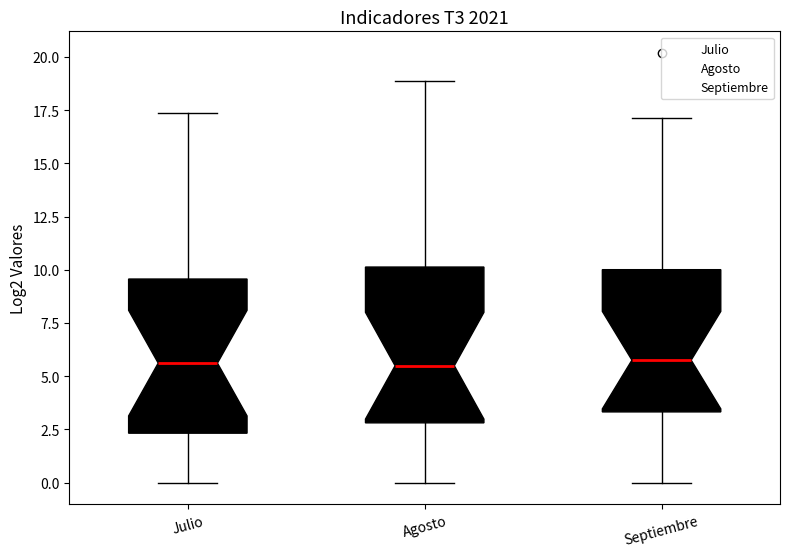

Where is the upper edge of the box for Agosto on the y-axis? The values are not printed on the chart, so give them approximately, as read against the axis.

10.0